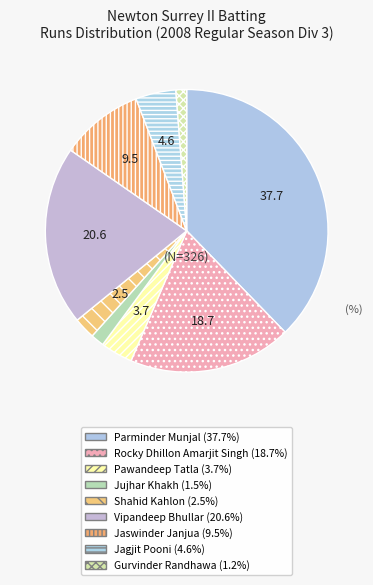

To the nearest percent, what is the combined percentage of Vipandeep Bhullar and Pawandeep Tatla?

24%